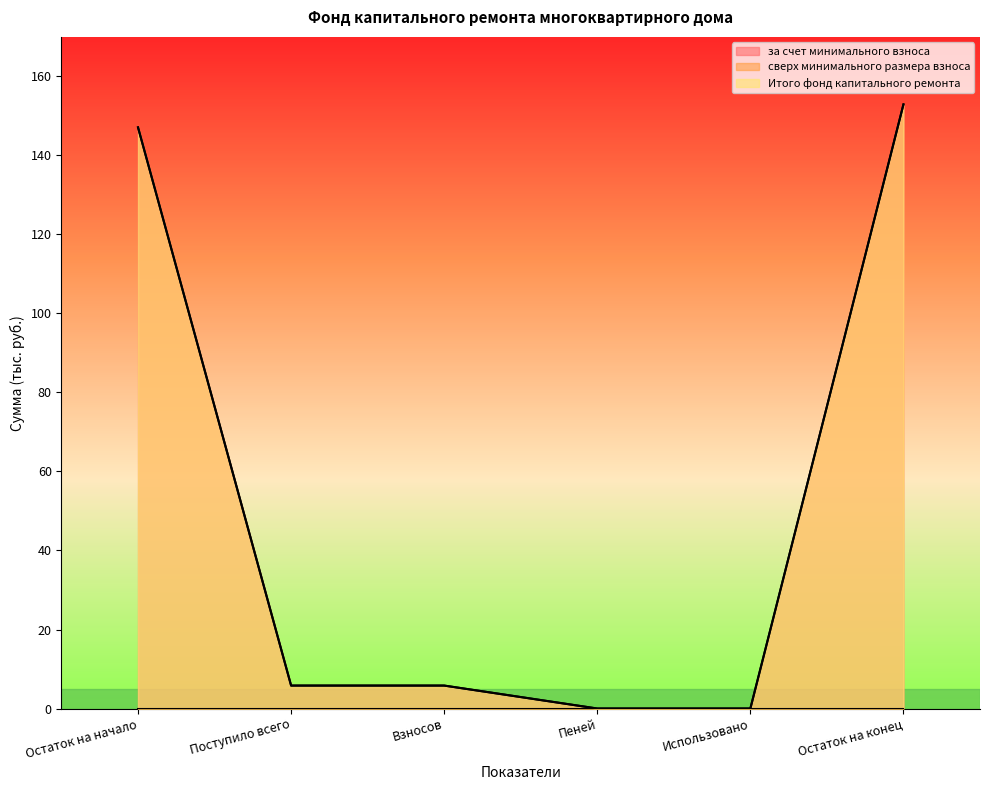

What is the greatest value displayed?

152.9